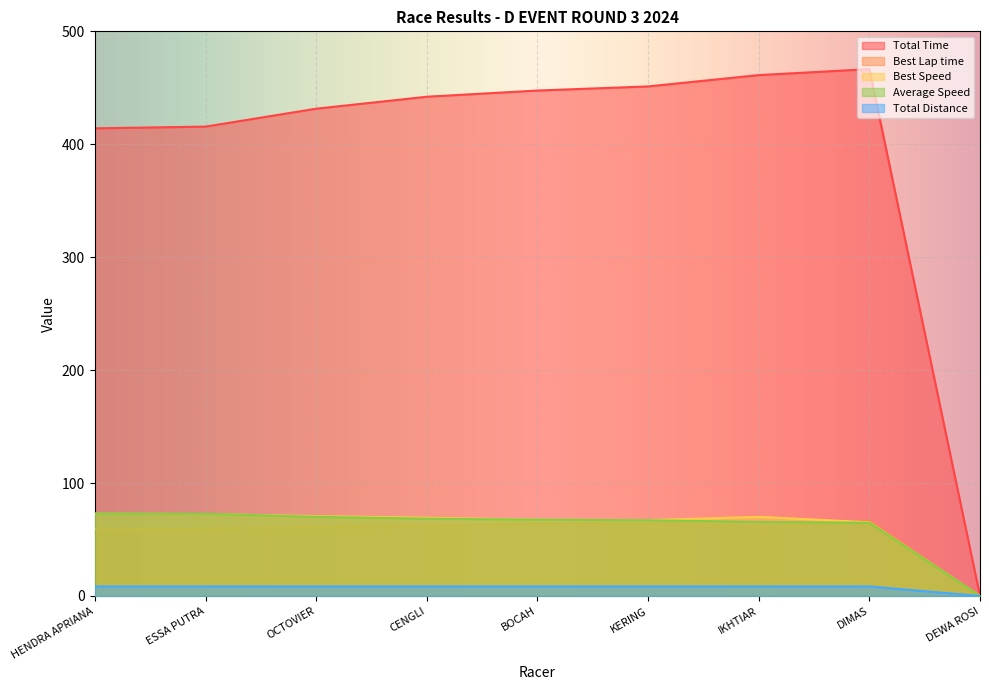

What is the label of the 6th point from the left?

KERING